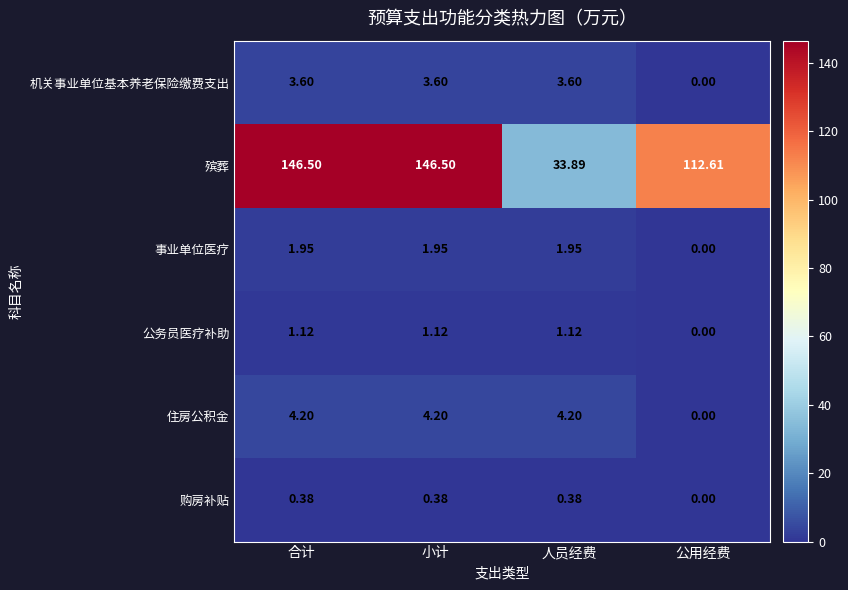

Is the value of 殡葬 at 人员经费 greater than the value of 购房补贴 at 人员经费?

Yes